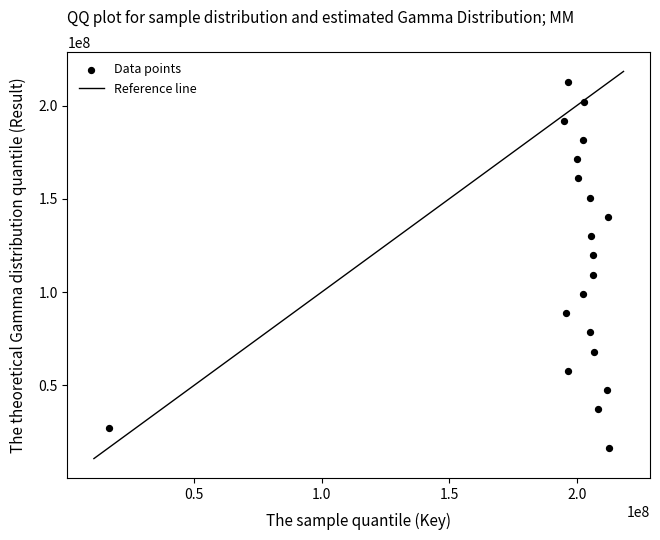

What is the range of Y values (max minus min)?

195826902.0